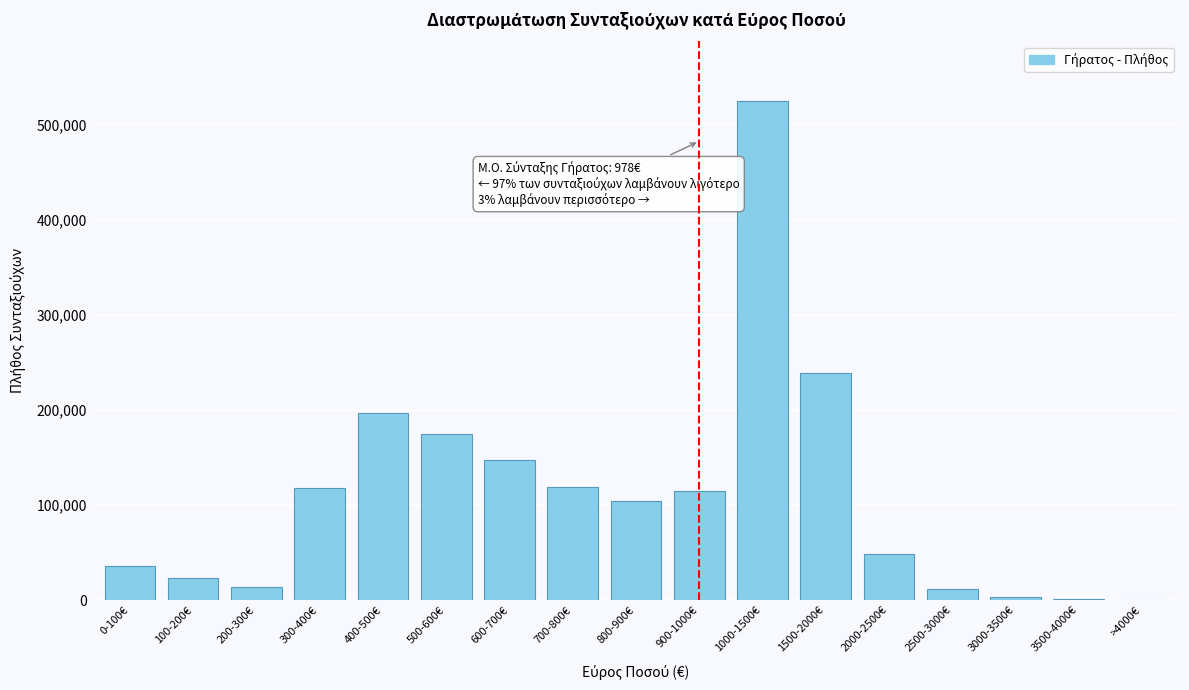

What is the sum of all values?

1874869